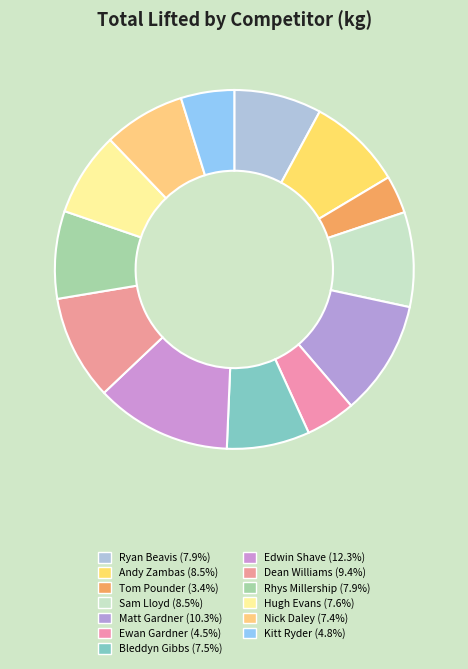

What is the change in value from Andy Zambas to Kitt Ryder?

-175.0